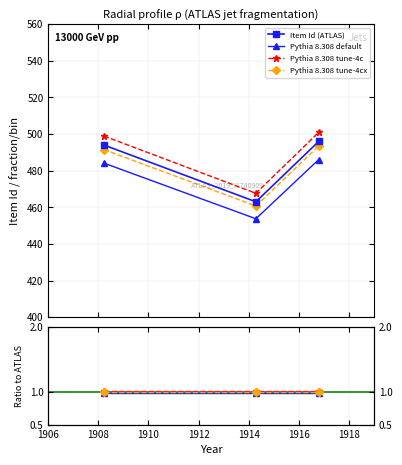

How many categories are shown in the chart?

3